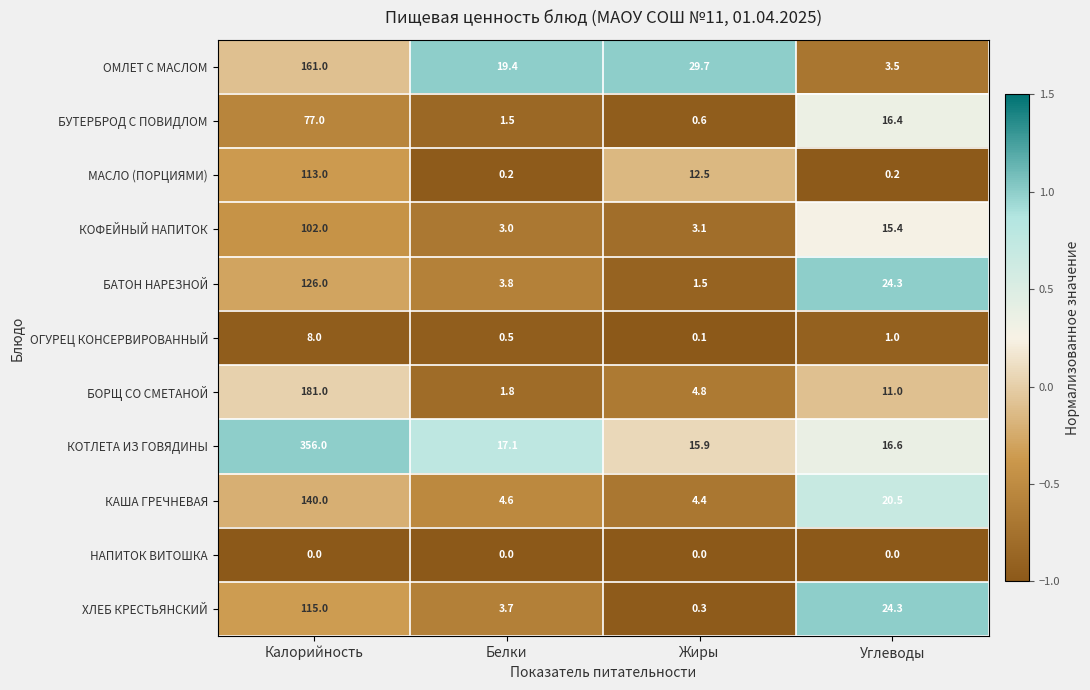

What is the difference between the ХЛЕБ КРЕСТЬЯНСКИЙ values at Углеводы and Жиры?

24.0